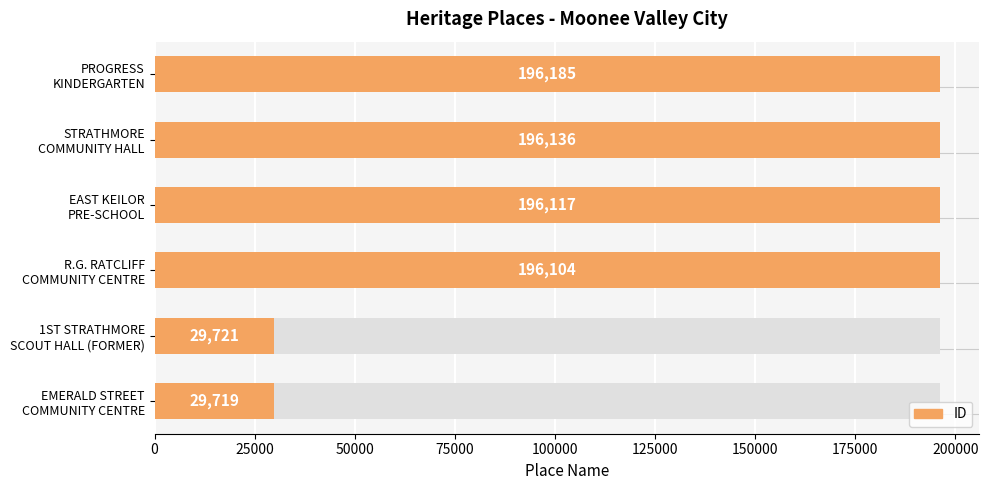

What is the maximum value shown in the chart?

196185